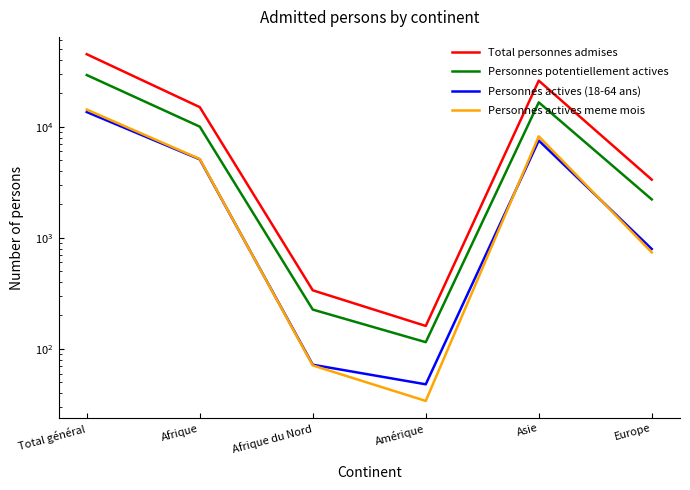

At how many categories does at least one series exceed 40071?

1